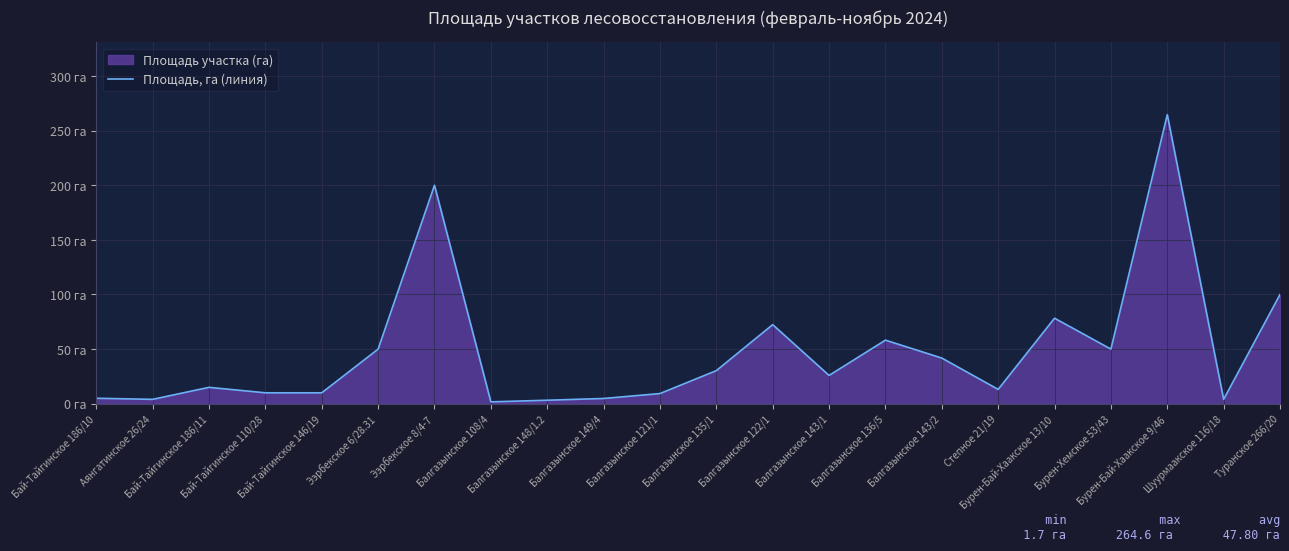

The value at Балгазынское 143/1 is 25.9. True or false?

True